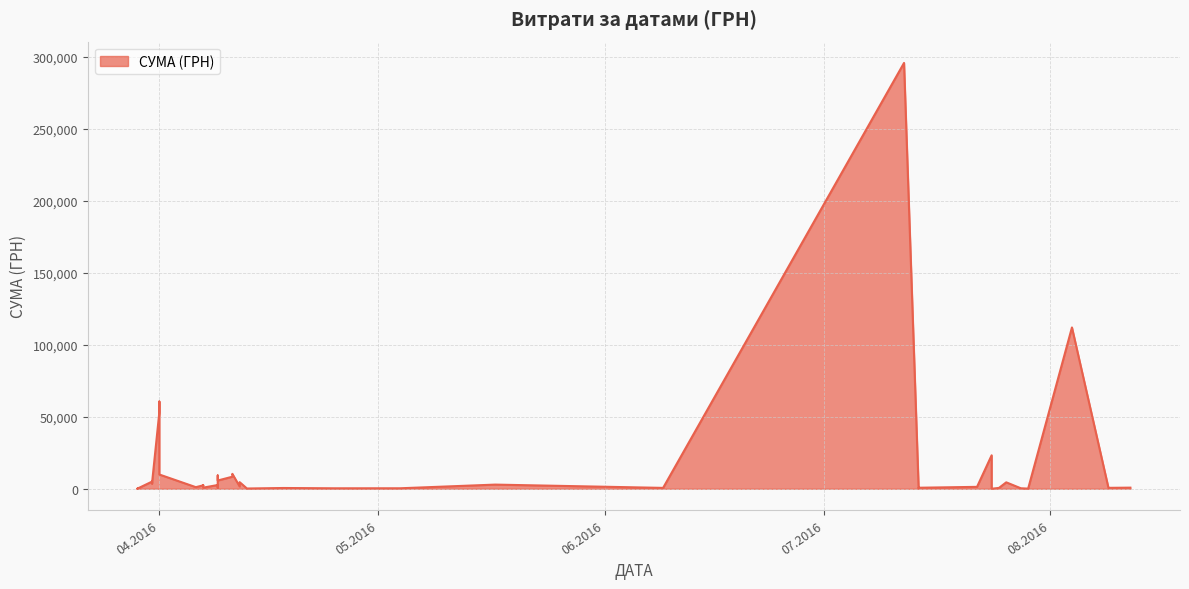

How many series are shown in this chart?

1